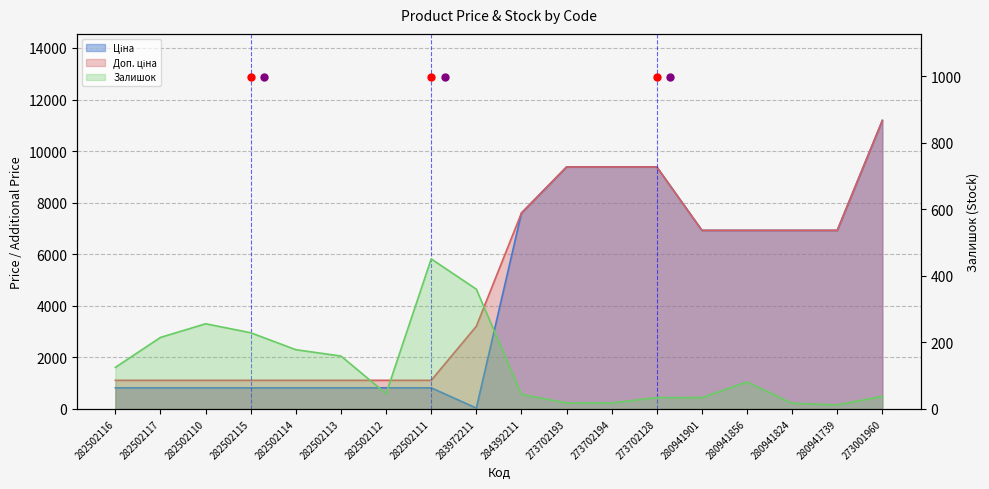

Which series reaches the maximum Y coordinate?

Ціна